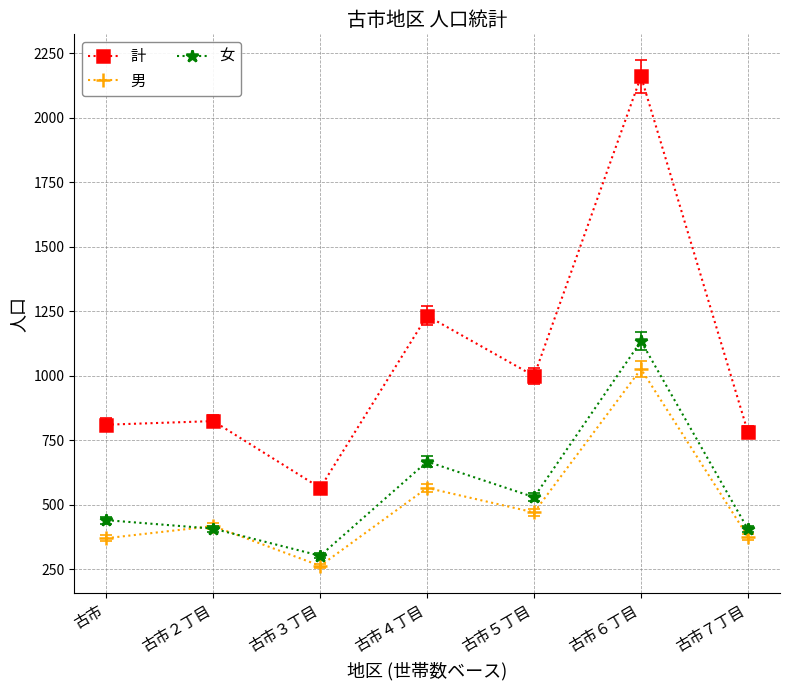

True or false: 計 has more than 0 points higher than both neighbors.

True